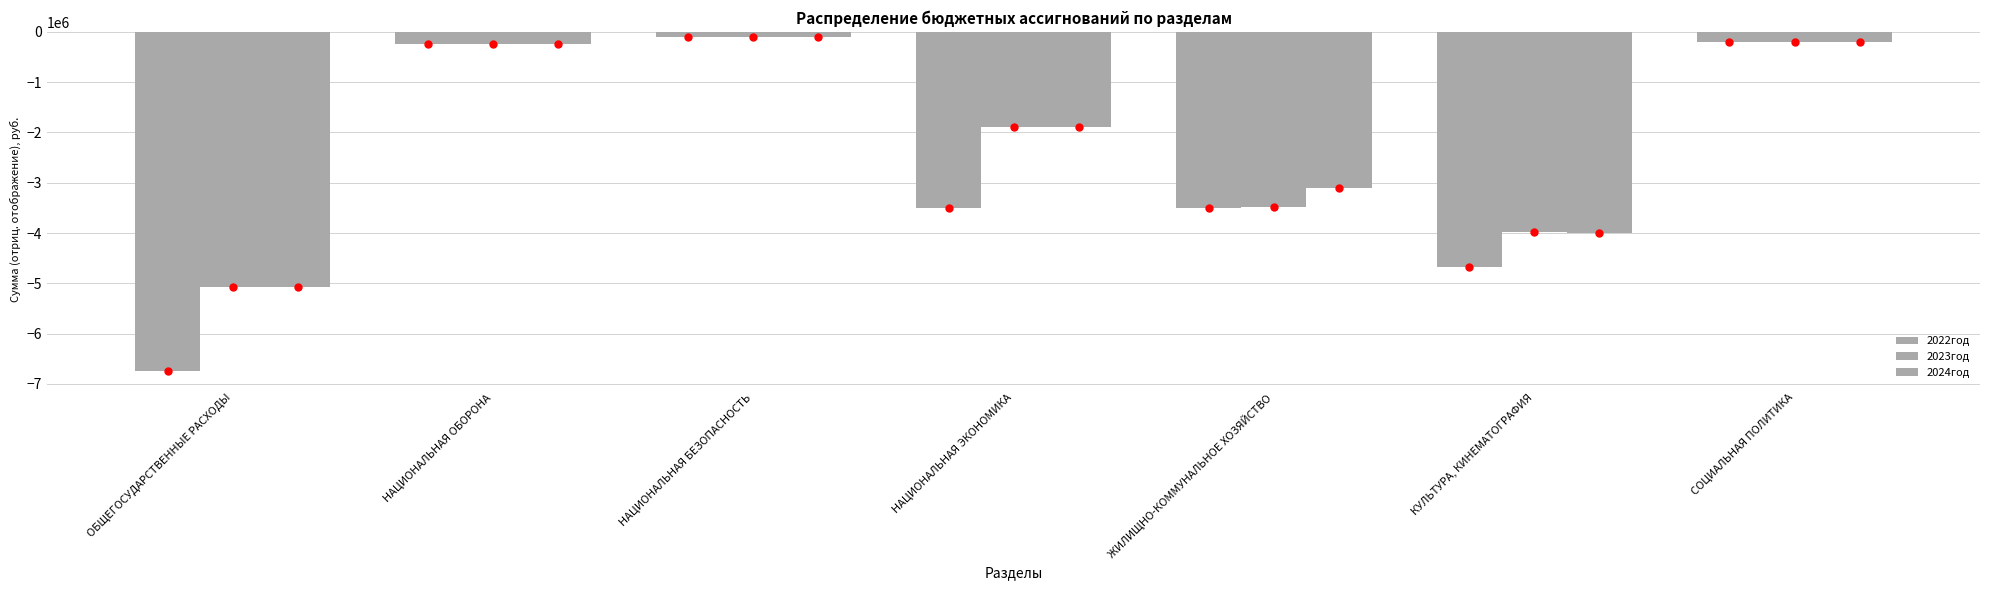

The value of 2024год at ЖИЛИЩНО-КОММУНАЛЬНОЕ ХОЗЯЙСТВО is -2092124.5. True or false?

False